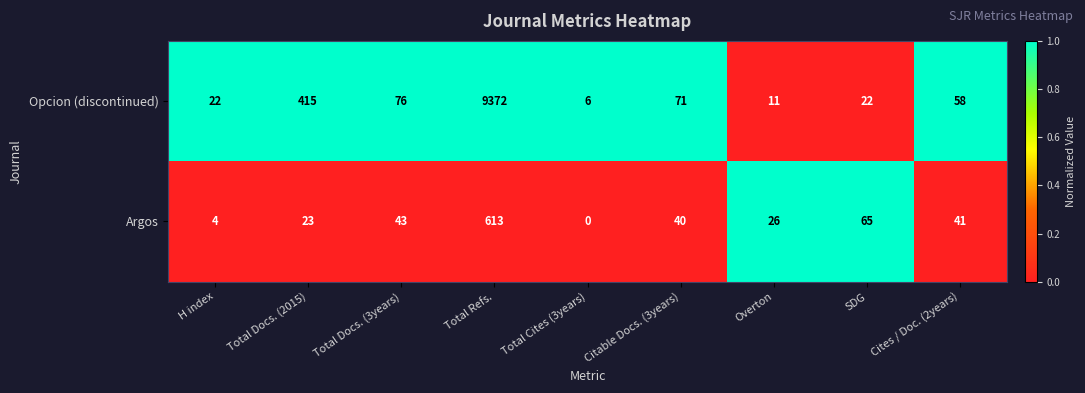

The Opcion (discontinued) series shows 32 at H index. True or false?

False